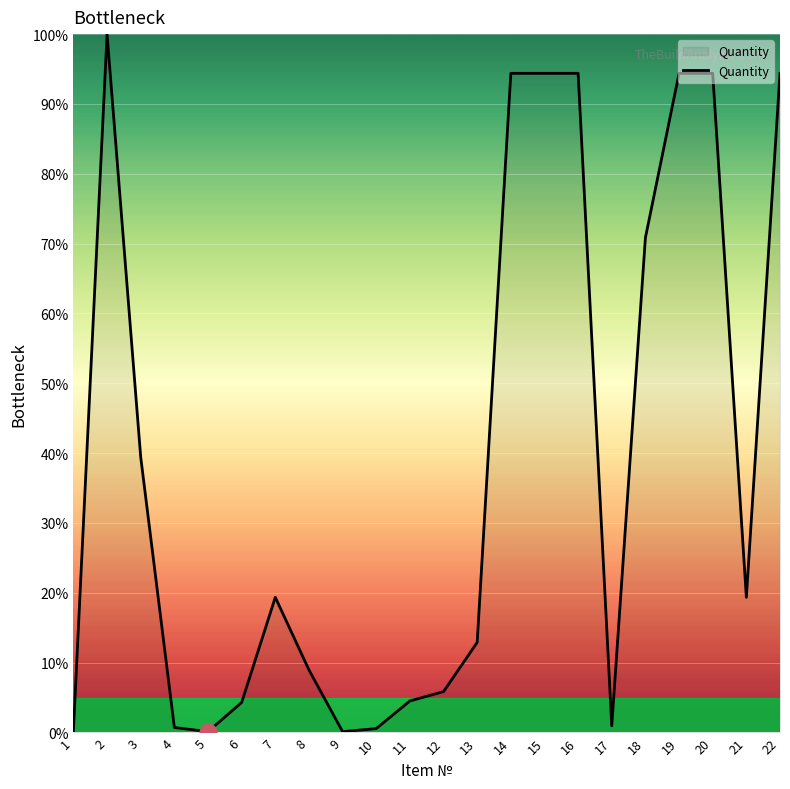

Which has a higher value, 10 or 19?

19